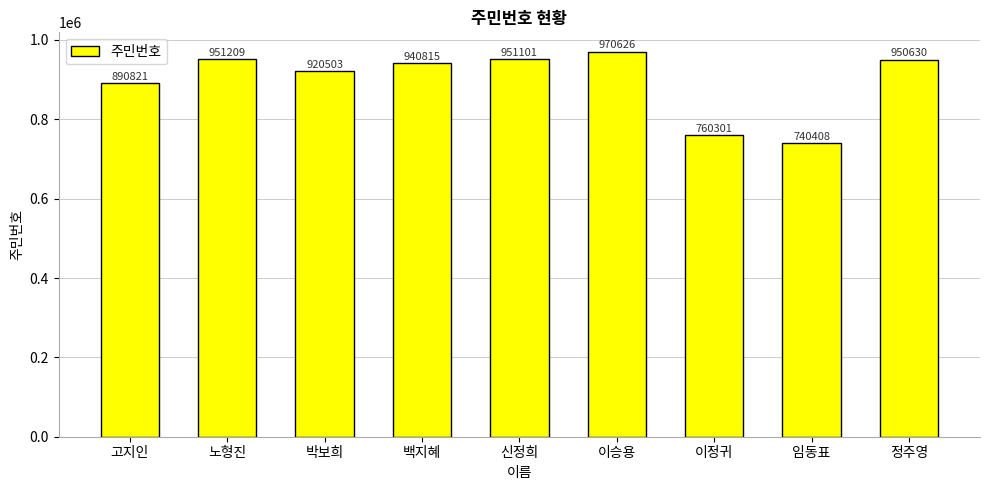

Reading left to right, extract all data points from this chart.

고지인=890821	노형진=951209	박보희=920503	백지혜=940815	신정희=951101	이승용=970626	이정귀=760301	임동표=740408	정주영=950630